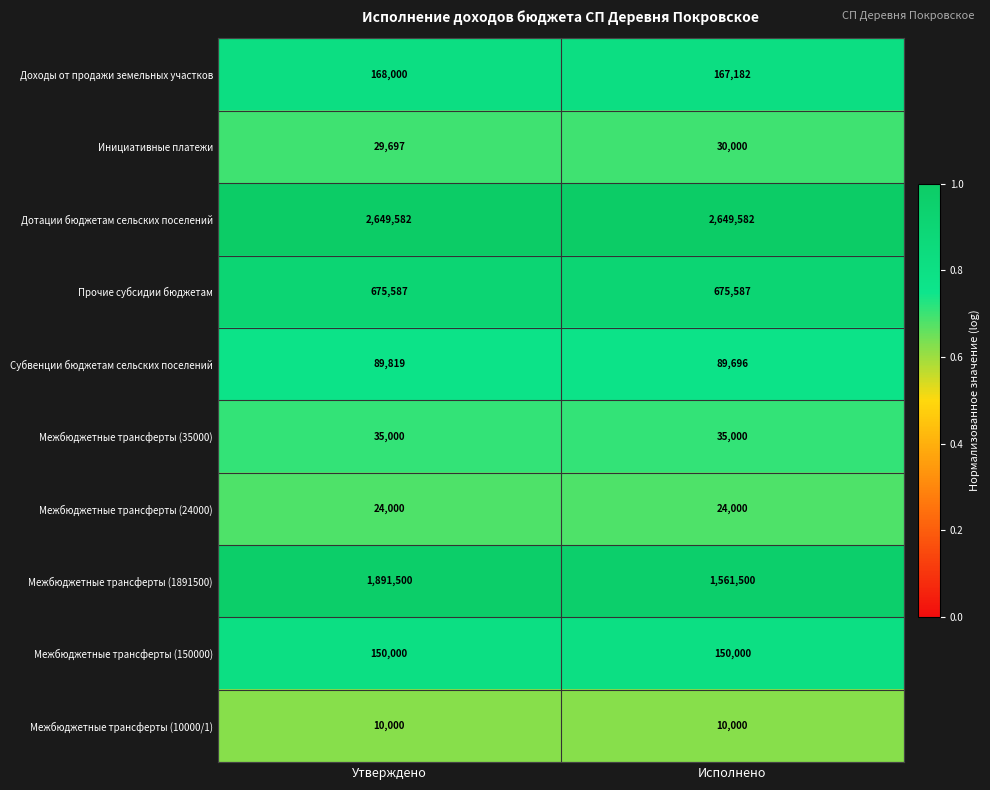

Which series has the widest spread of values?

Межбюджетные трансферты (1891500)